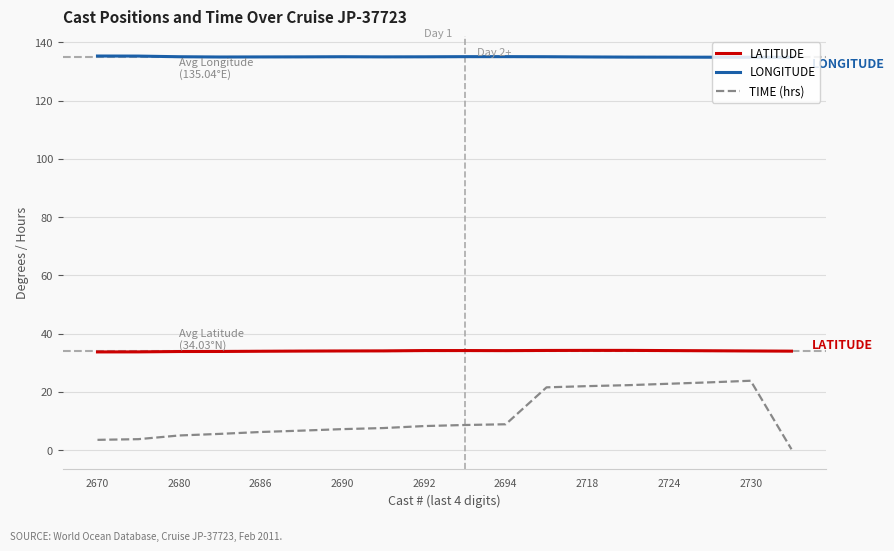

What is the maximum value shown in the chart?

135.4